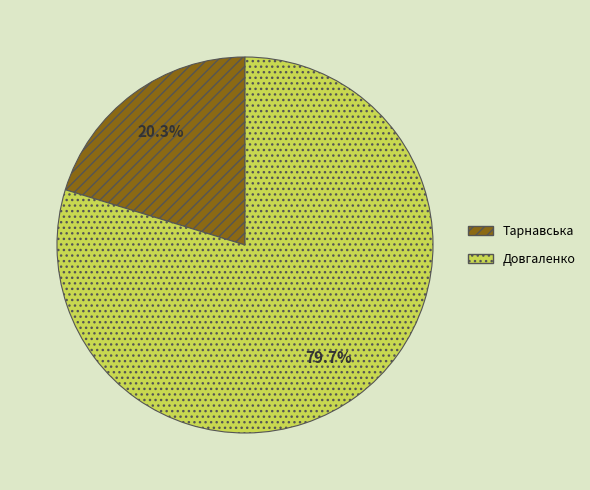

What is the ratio of the value at Тарнавська to the value at Довгаленко?

0.3